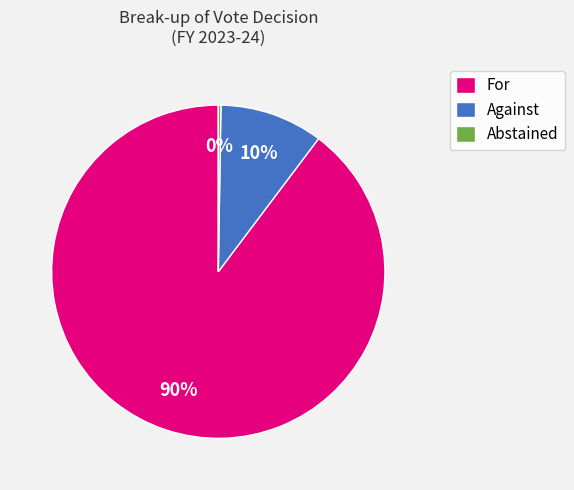

Which has a higher value, For or Against?

For